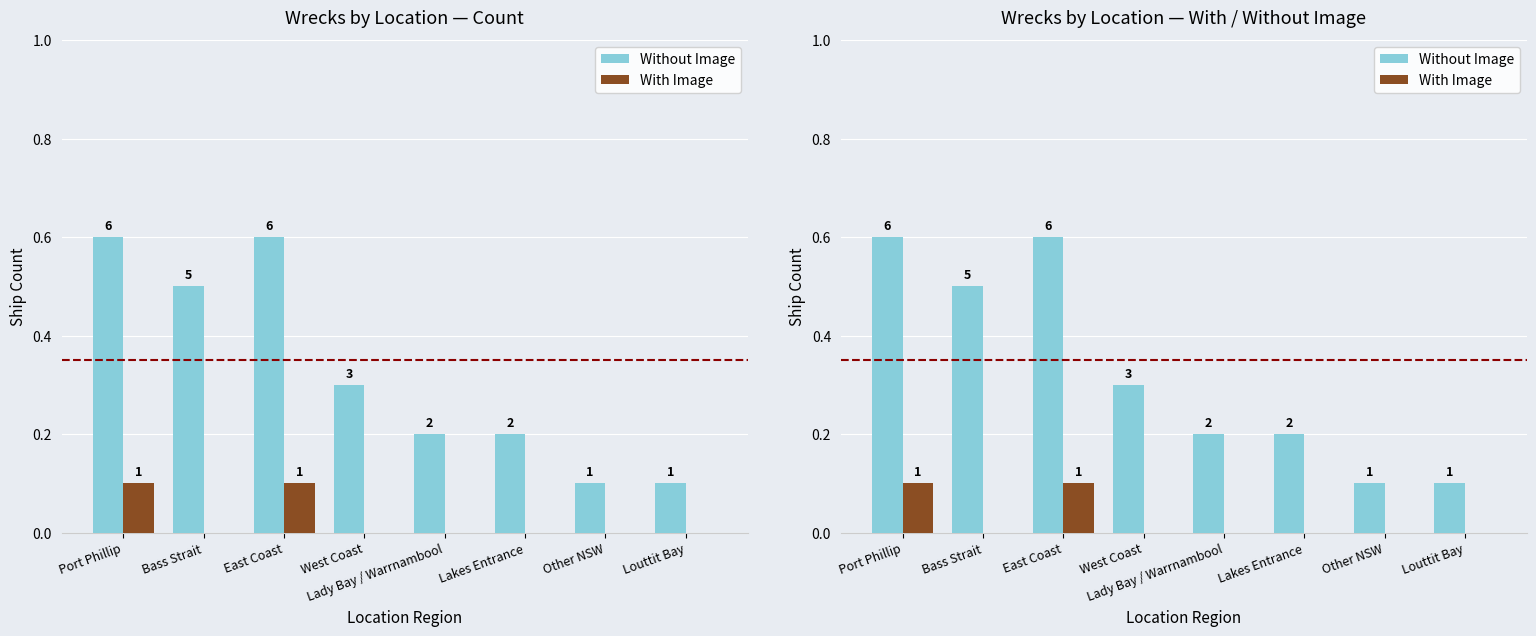

Count the number of categories in the chart.

8